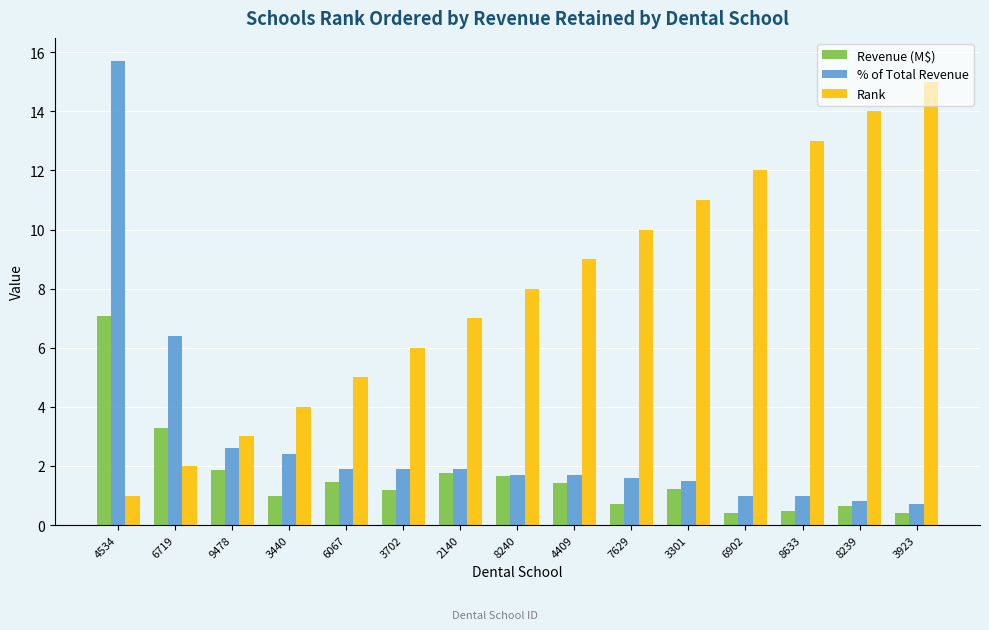

Where is Revenue (M$) nearest to the value 3?

6719